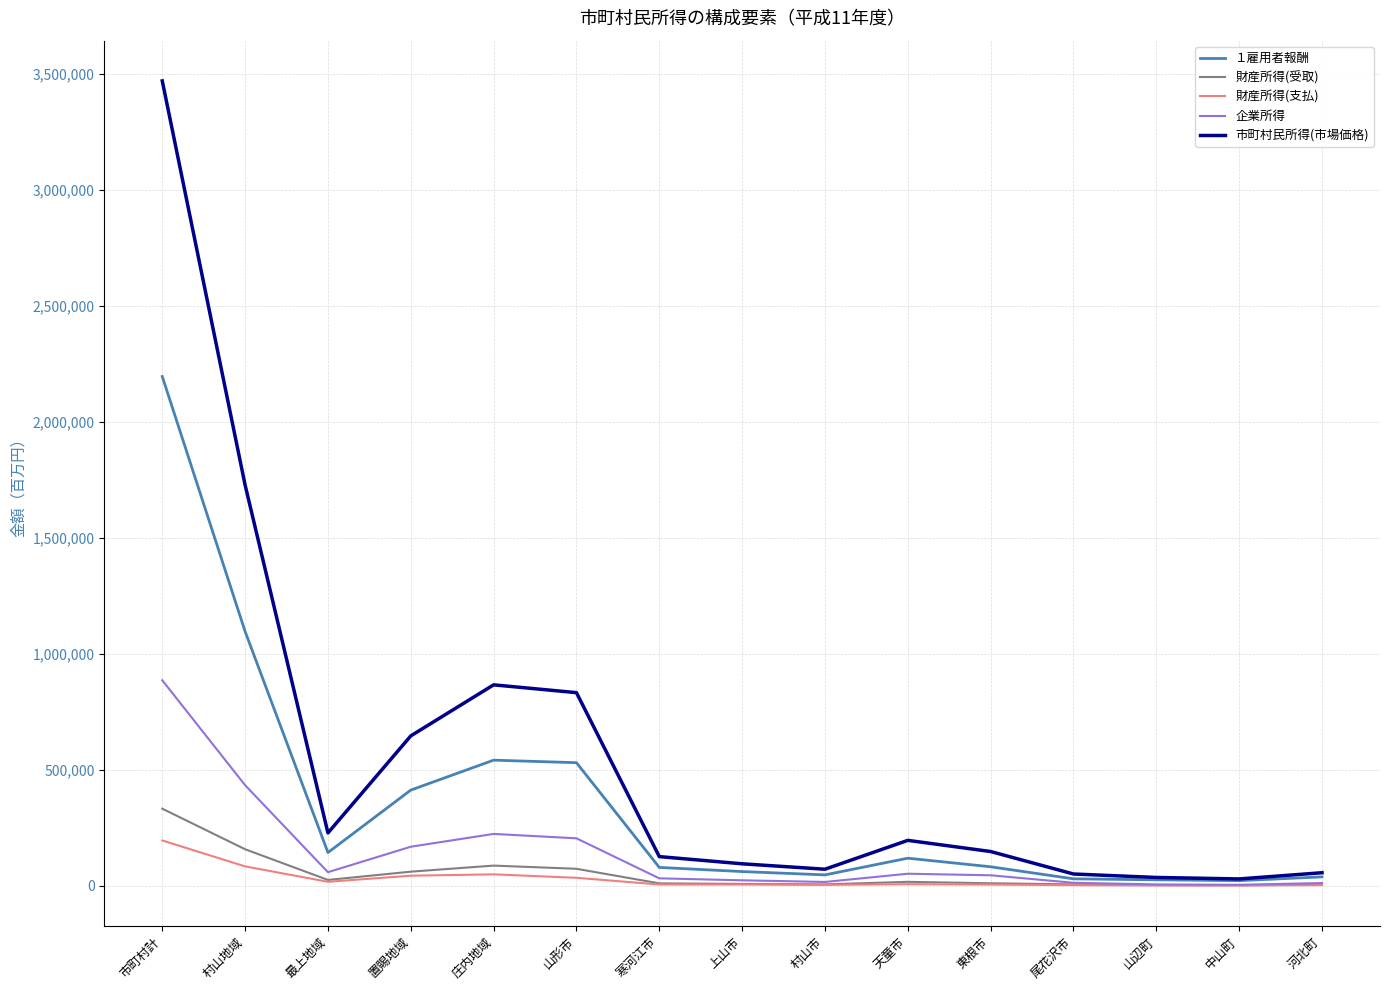

The 企業所得 series shows 512506 at 市町村計. True or false?

False